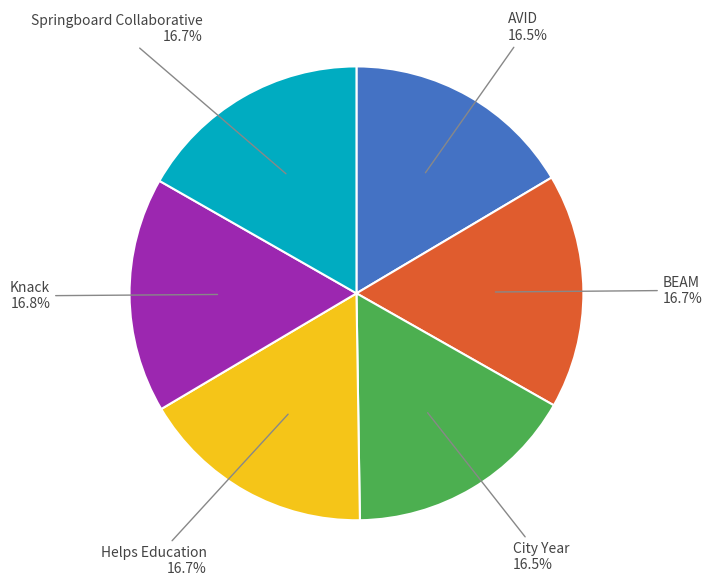

Approximately how many times larger is the value at AVID compared to City Year?

1.0